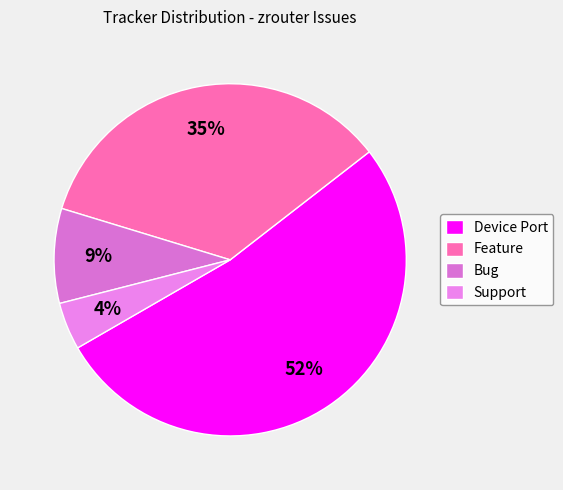

What is the smallest slice in the pie chart?

Support